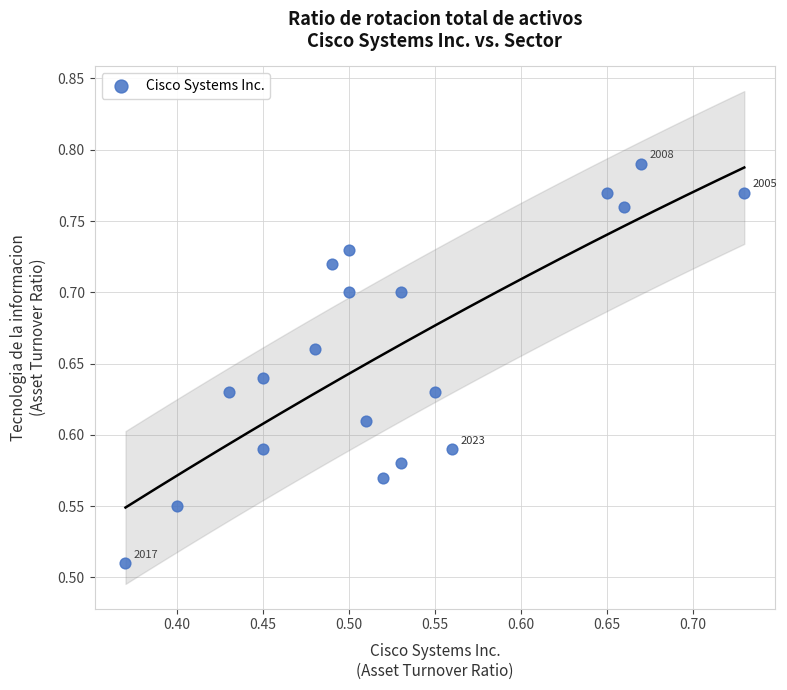

What is the range of Y values (max minus min)?

0.3